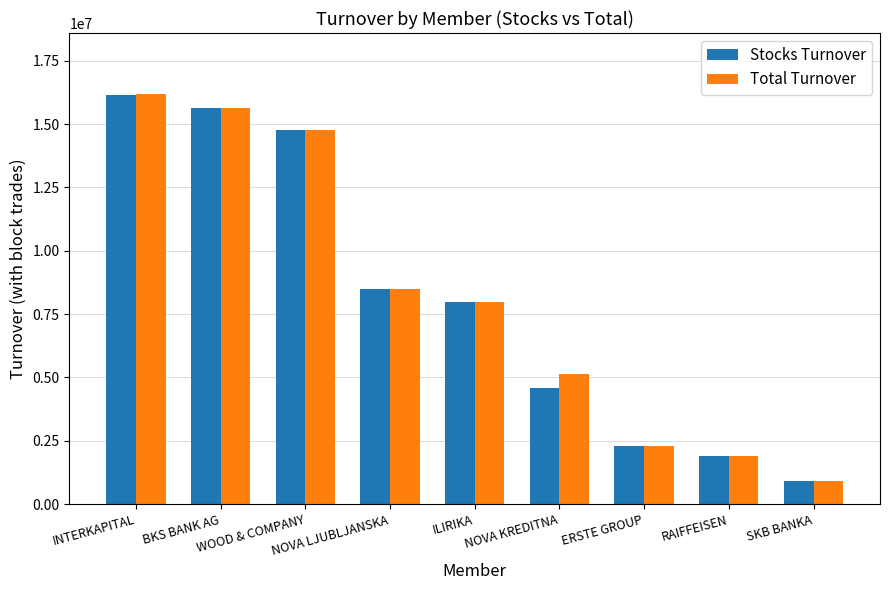

What is the minimum value for Total Turnover?

921818.0